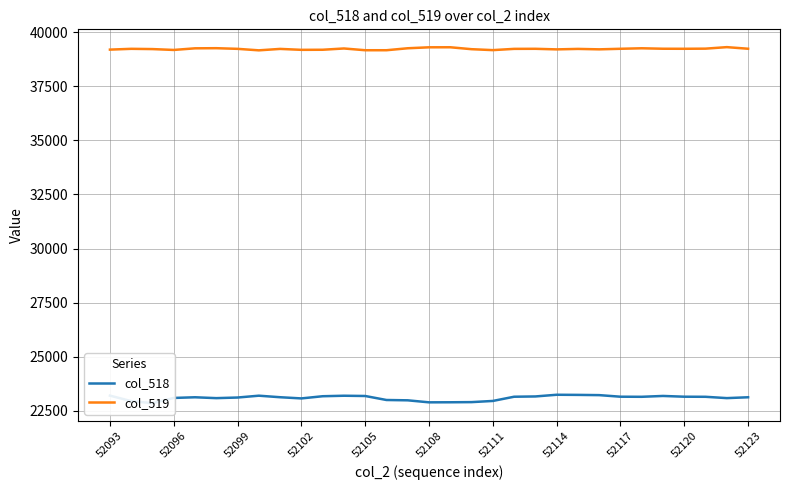

At how many categories does at least one series exceed 23958?

31